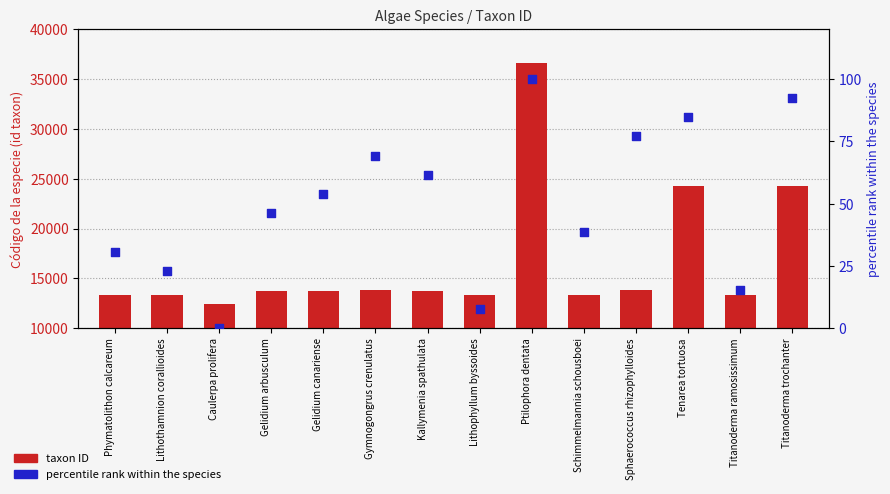

Which series reaches the maximum Y coordinate?

Código de la especie (id taxon)